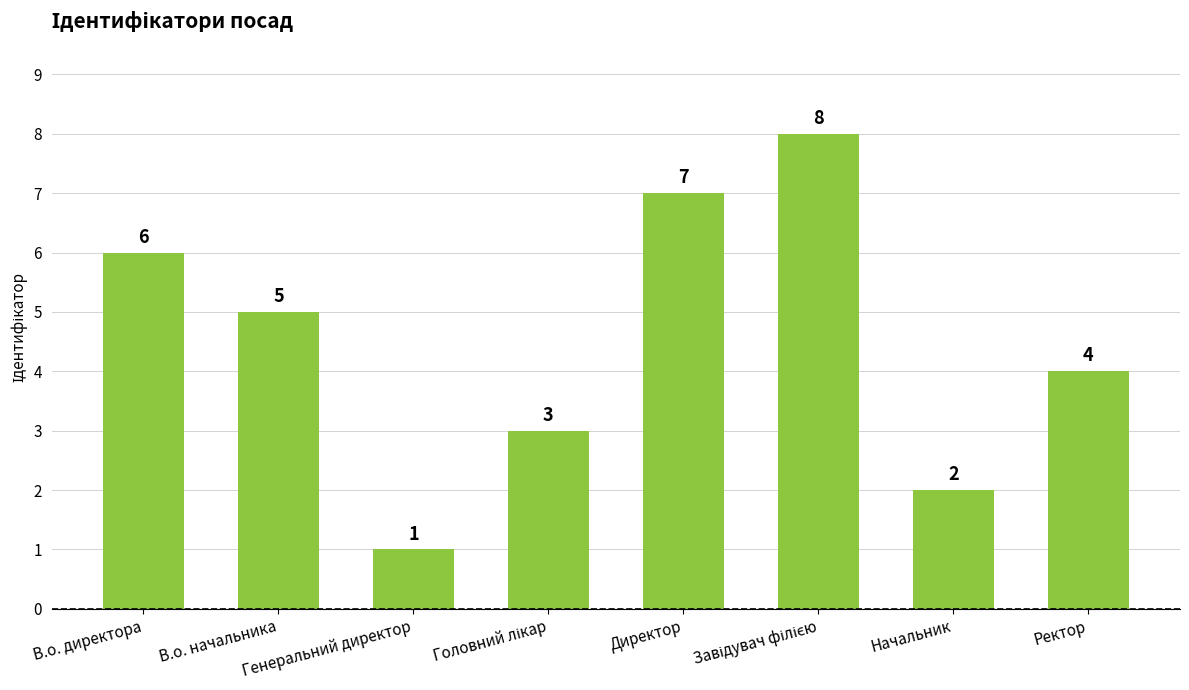

What is the value of the 5th bar from the left?

7